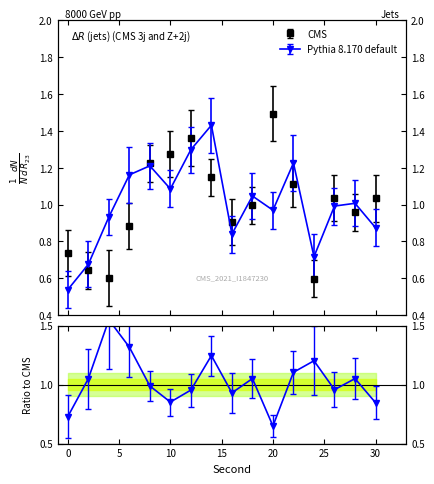

Is it true that CMS equals 0.3 at 24?

False